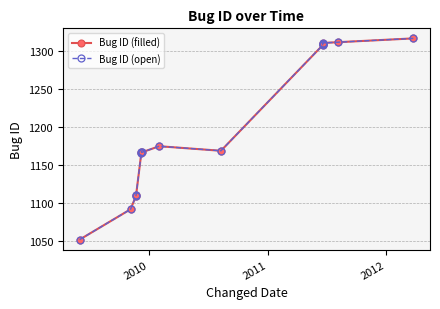

What is the difference between the maximum and minimum values in the Bug ID (open) series?

265